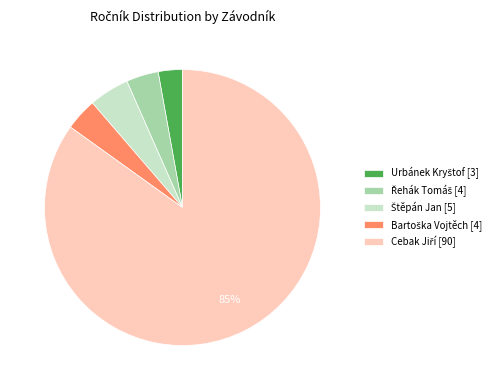

Is there any slice that represents more than half of the pie?

Yes